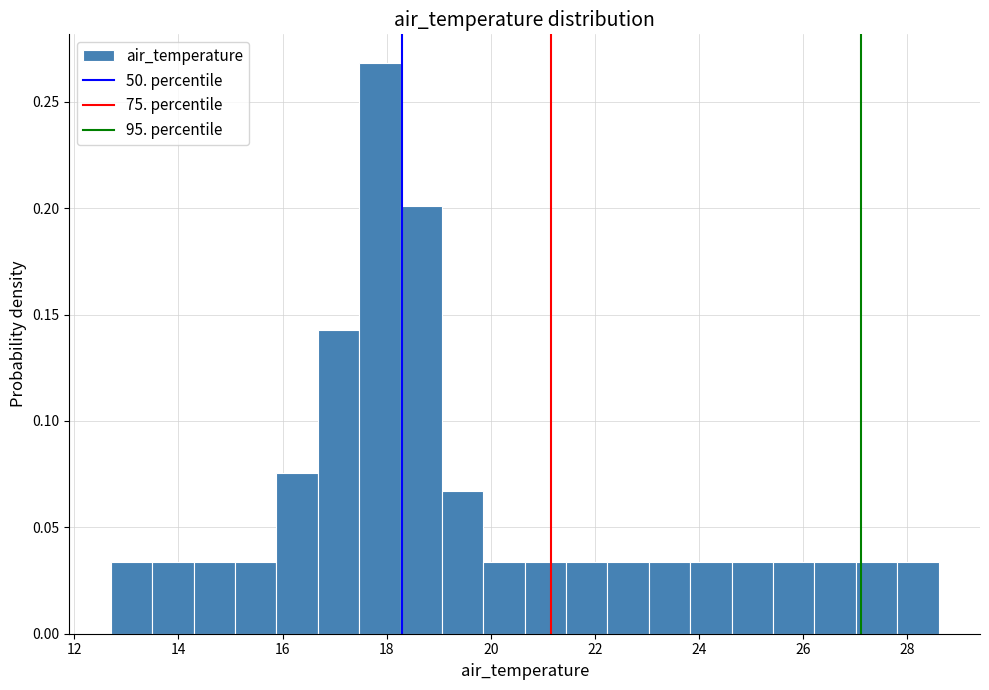

Around what value on the x-axis is the tallest bar? Give the approximate position of its centre, as read against the axis.

17.8